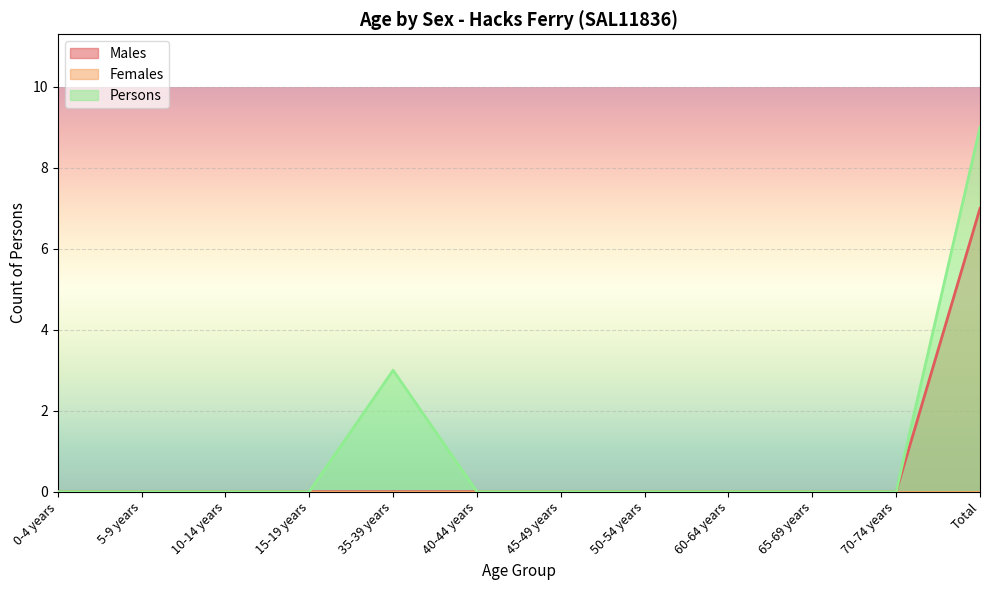

Which series has the largest range (max minus min)?

Persons